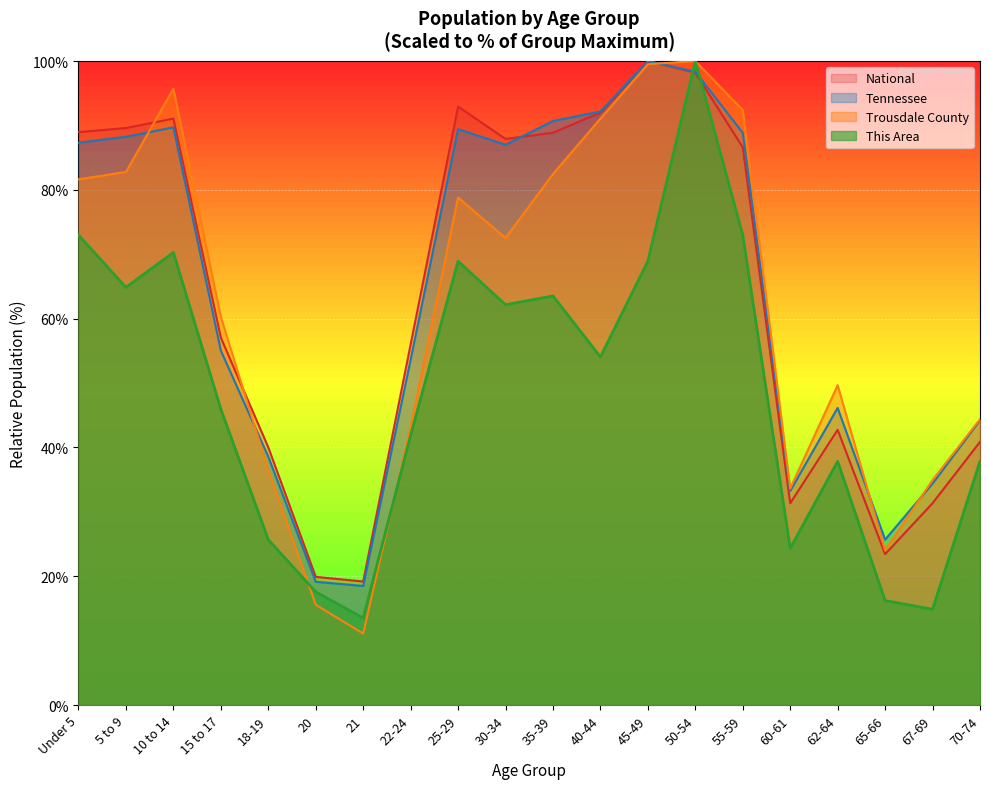

Rank the series at 30-34 from lowest to highest value.

This Area, Trousdale County, Tennessee, National